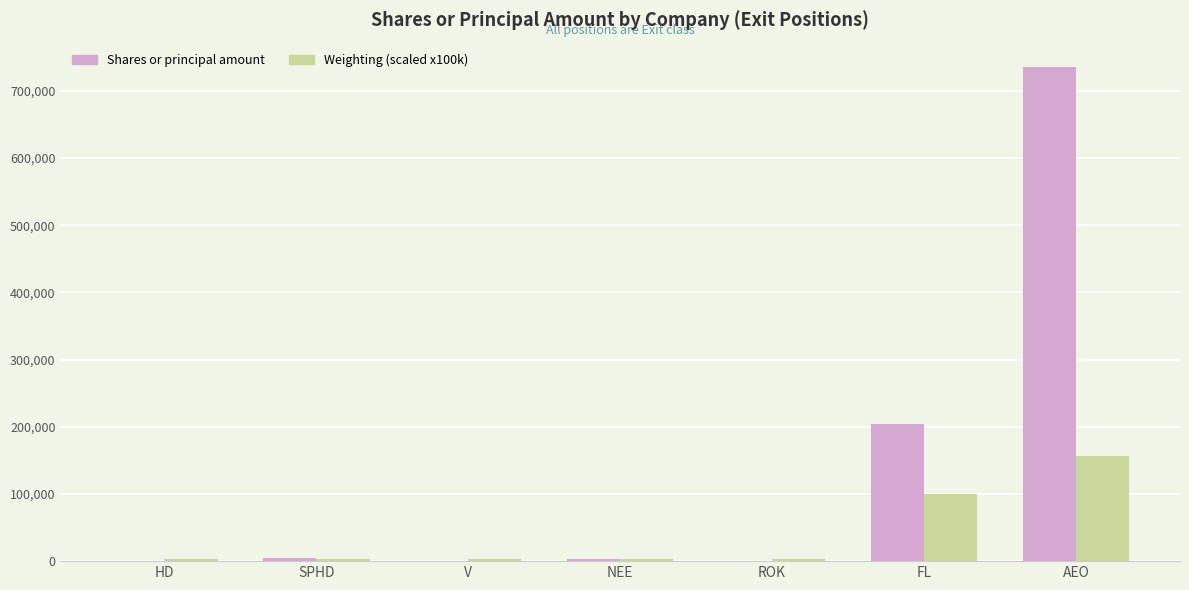

Are the bars grouped side by side (vs. stacked)?

Yes